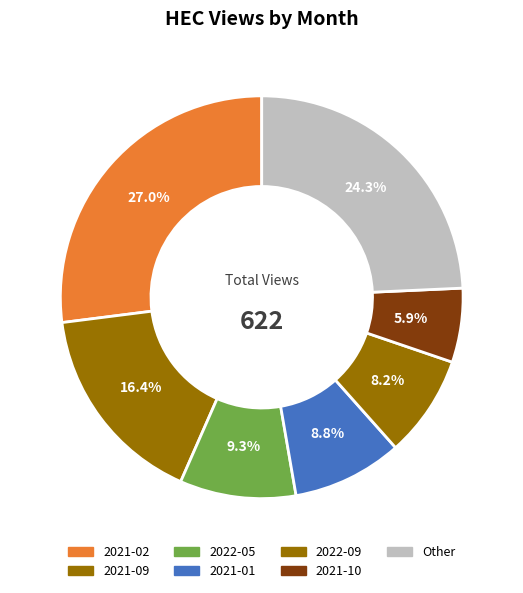

How many segments does this pie chart have?

7